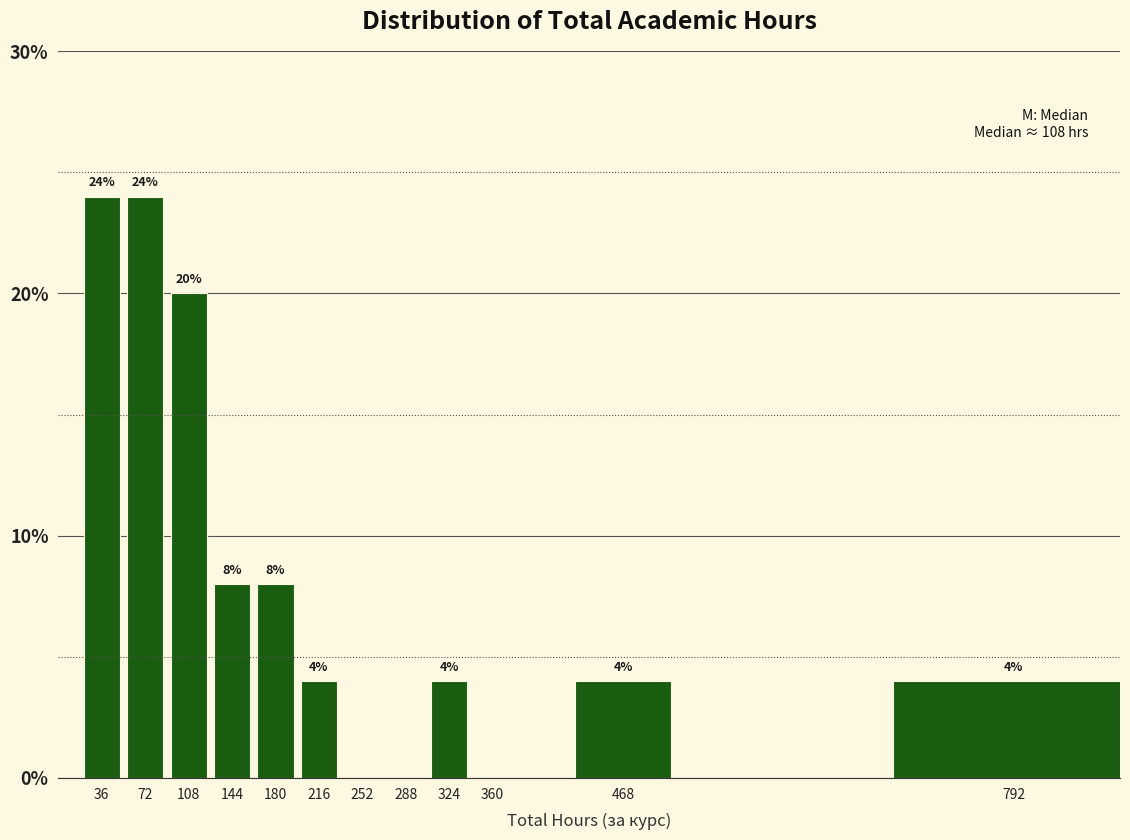

Reading left to right, list all the values displayed in this chart.

36=24	72=24	108=20	144=8	180=8	216=4	252=0	288=0	324=4	360=0	468=4	792=4